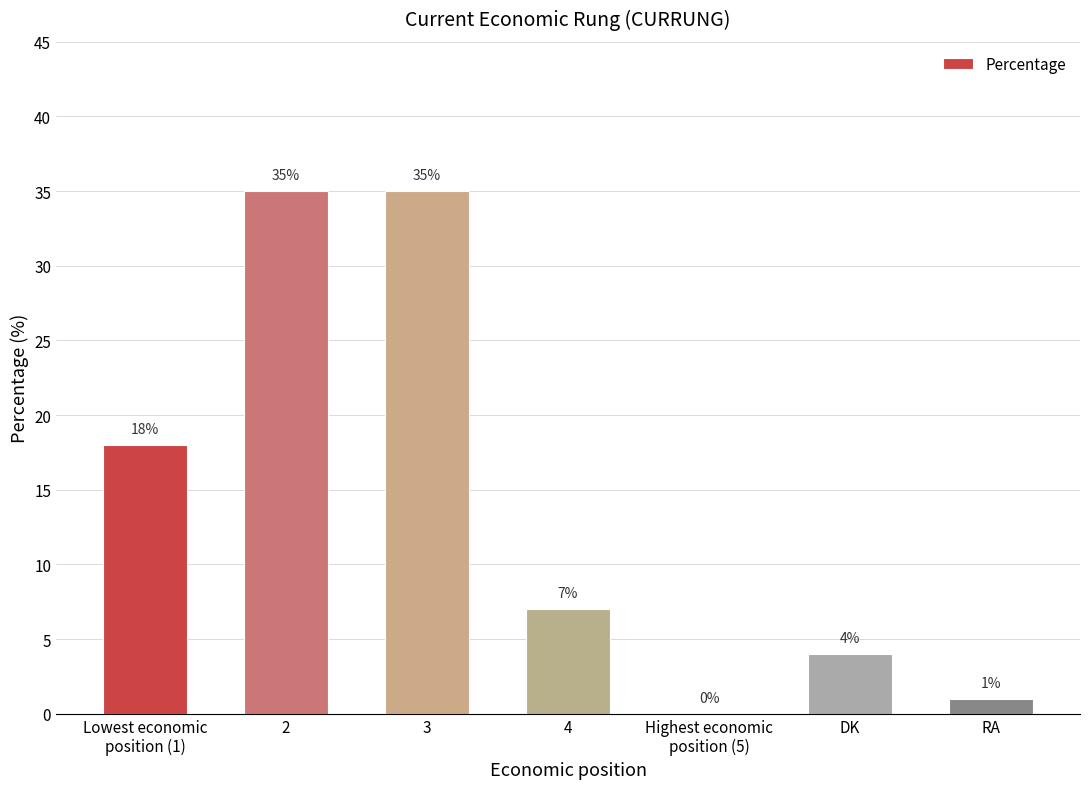

Which has a higher value, Highest economic
position (5) or 2?

2